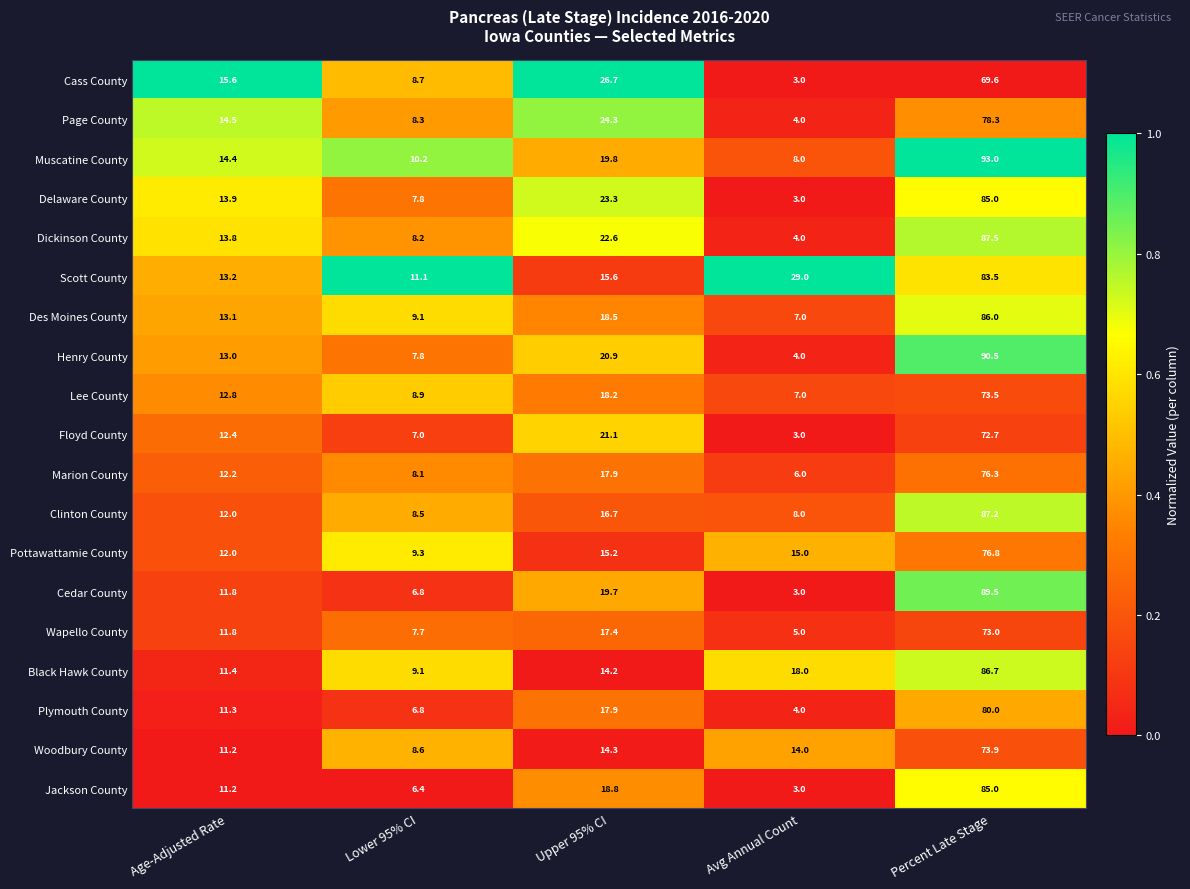

What is the sum of the Delaware County values at Lower 95% CI and Avg Annual Count?

10.8